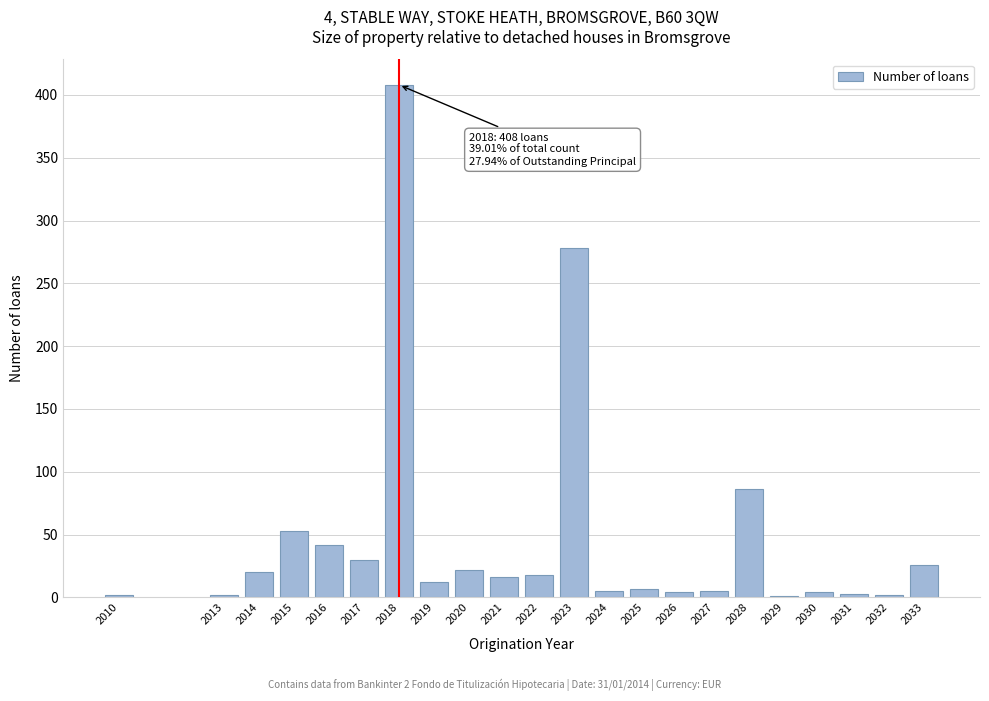

Approximately how many times larger is the value at 2015 compared to 2019?

4.4